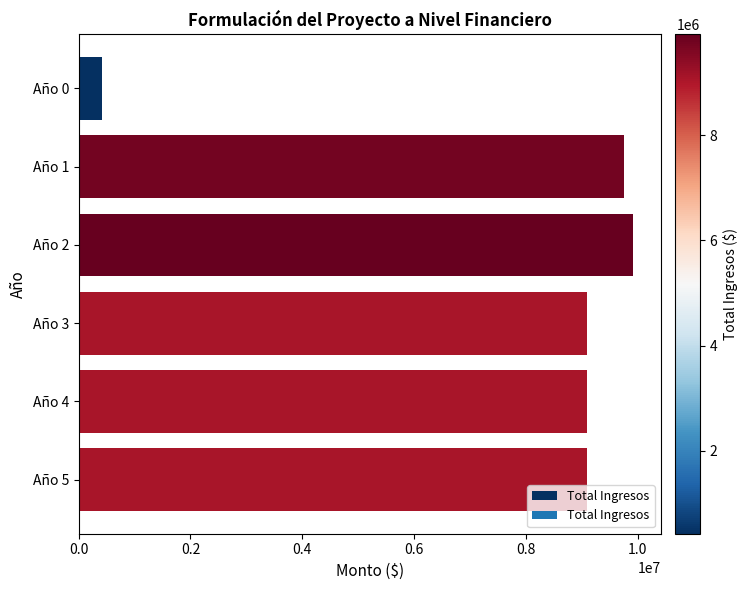

Approximately how many times larger is the value at Año 2 compared to Año 5?

1.1